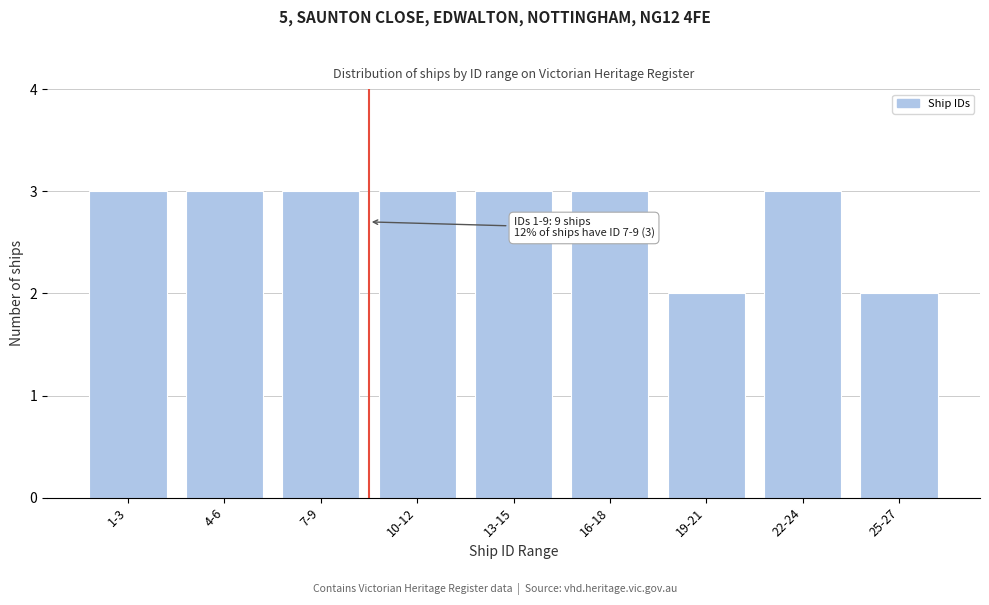

Reading right to left, extract all data points from this chart.

2	3	2	3	3	3	3	3	3